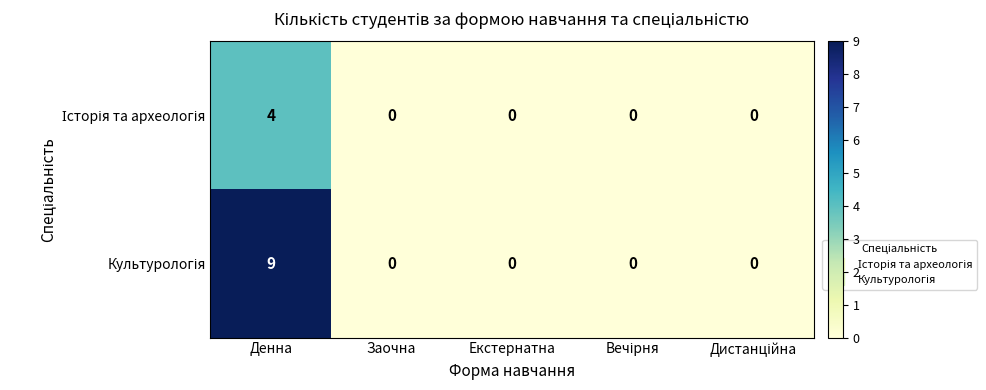

What is the greatest value displayed?

9